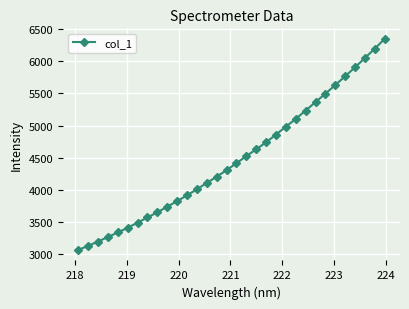

What is the minimum value shown in the chart?

3056.9